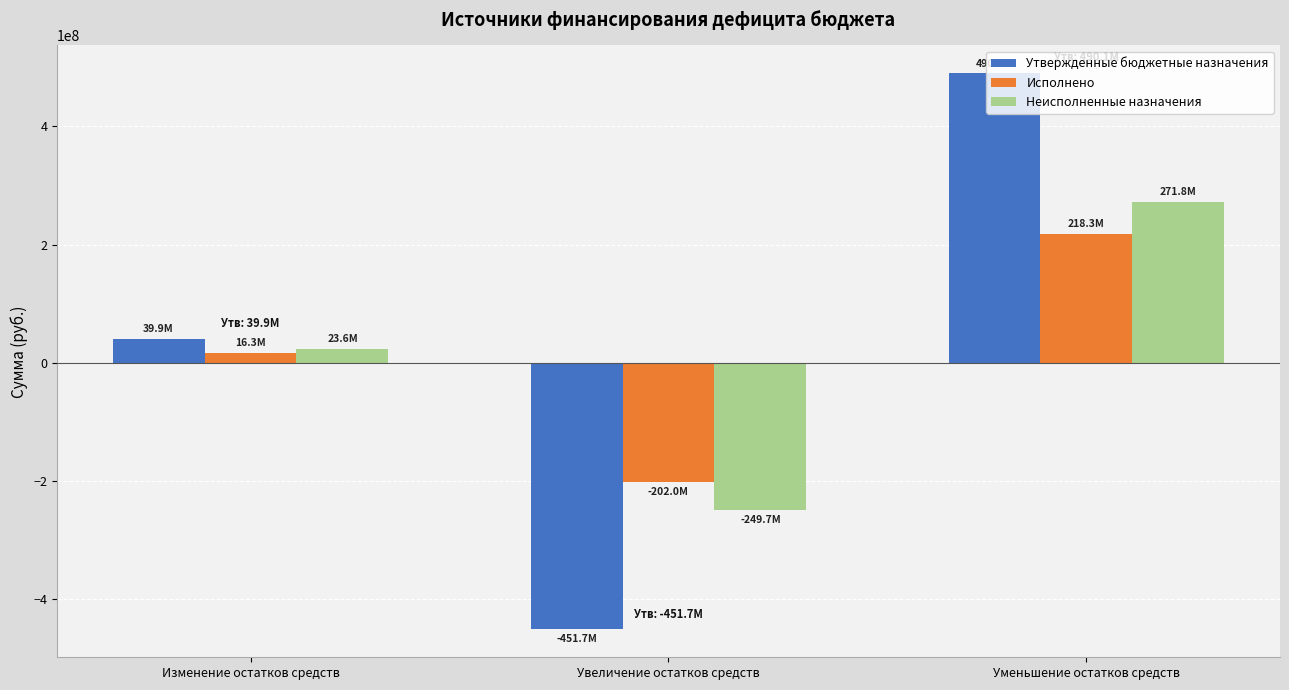

Which series changed the most between Изменение остатков средств and Увеличение остатков средств?

Утвержденные бюджетные назначения